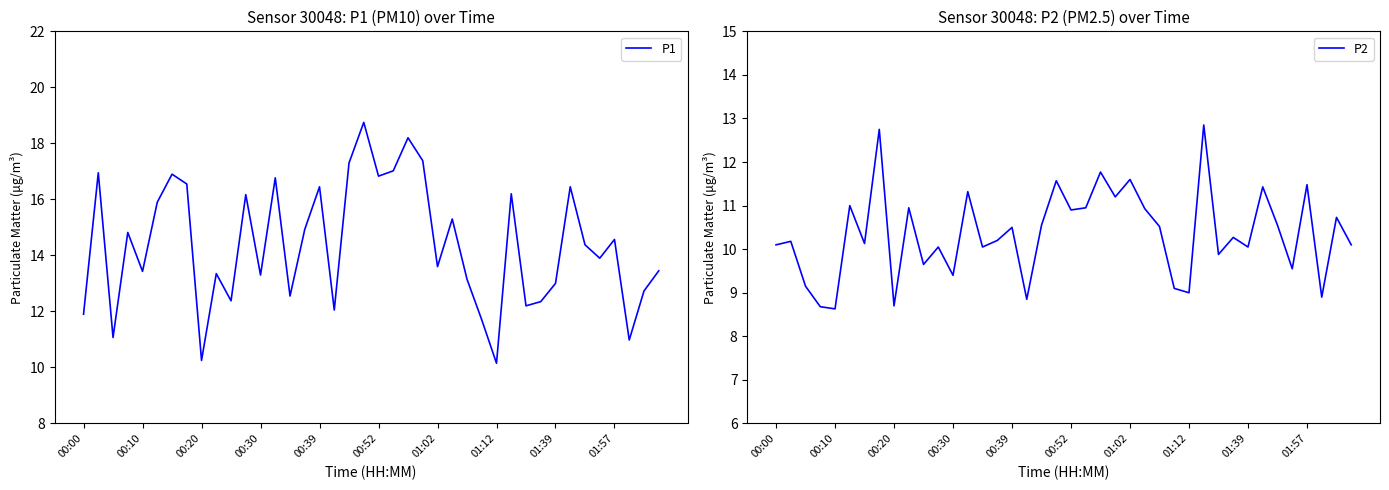

In P1, how many points are higher than both neighbors (excluding endpoints)?

13